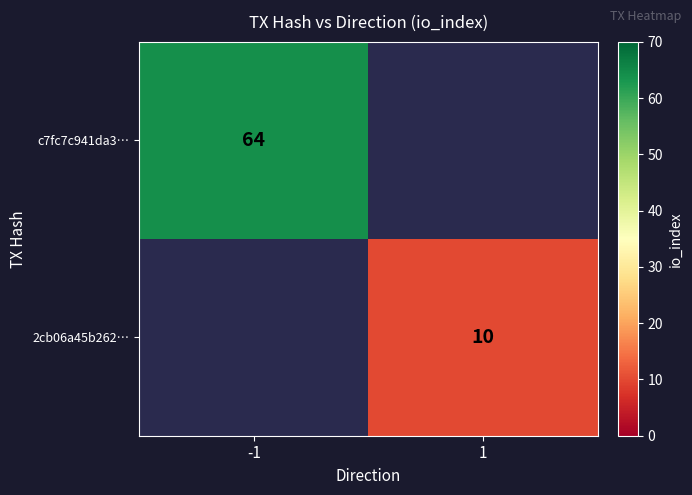

What is the smallest value displayed?

10.0